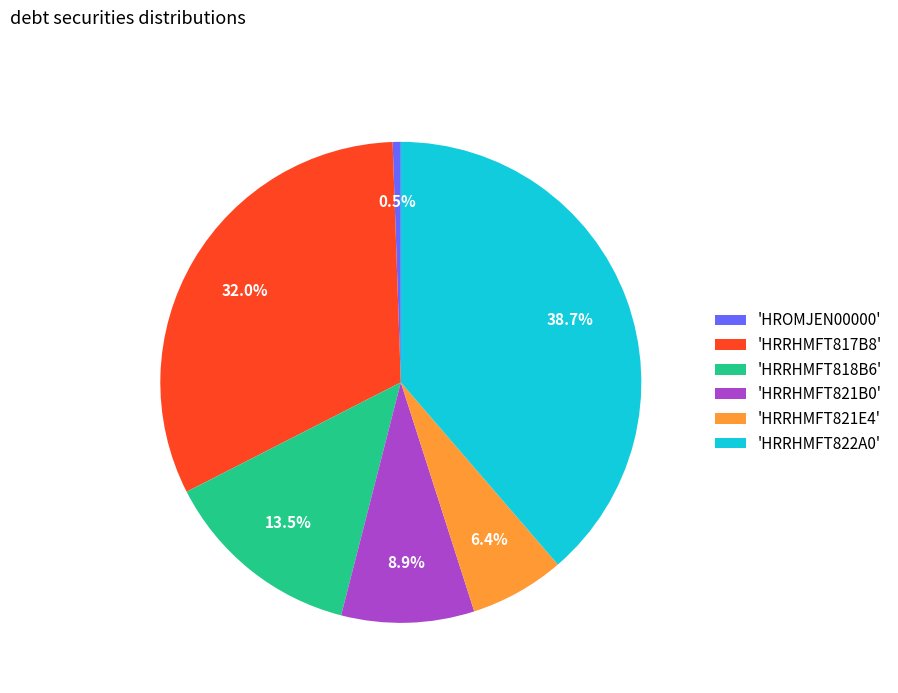

How many slices are in this pie chart?

6